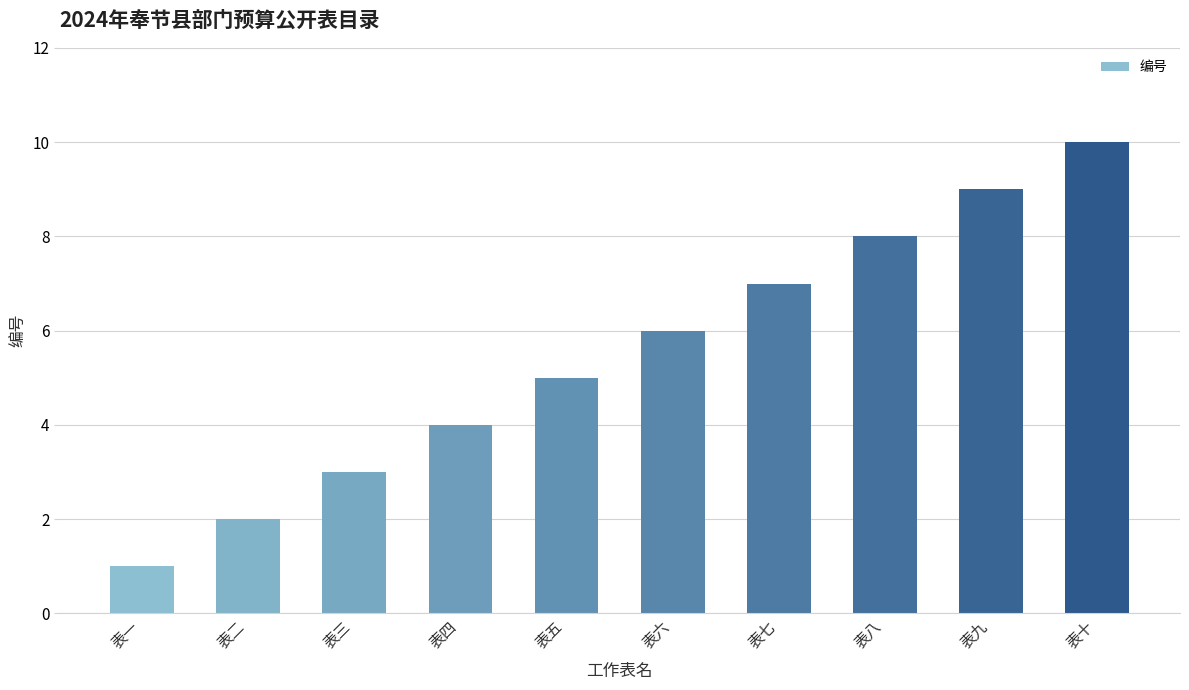

Approximately how many times larger is the value at 表三 compared to 表九?

0.3